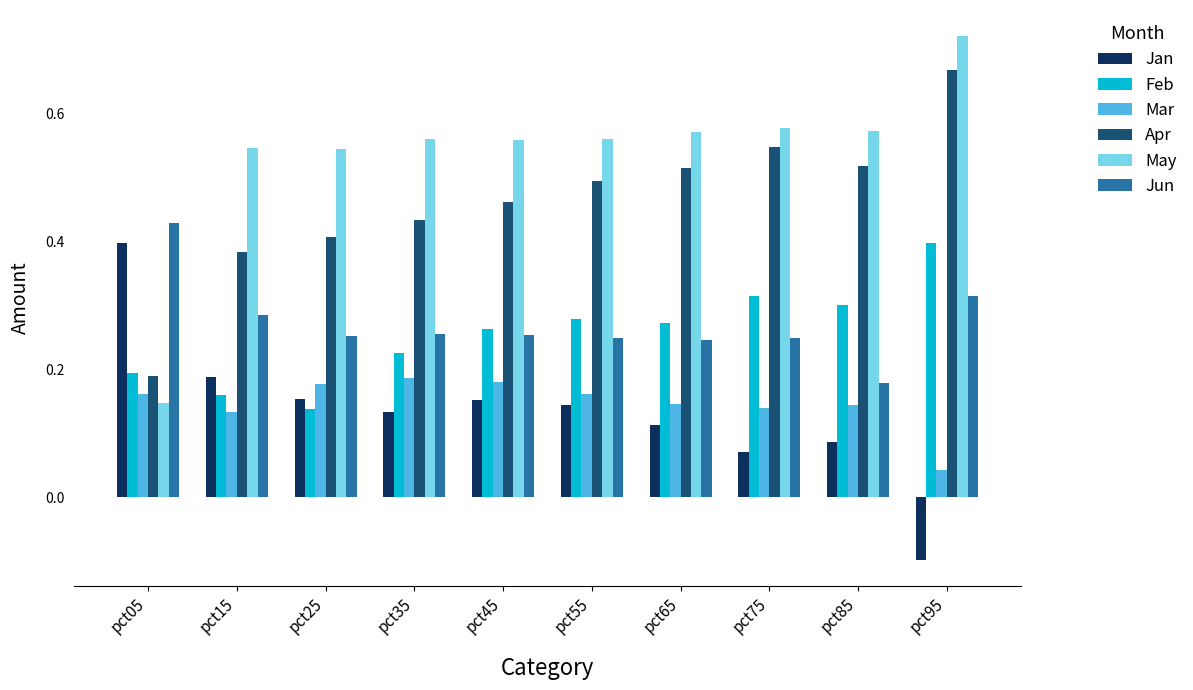

Which series has the widest spread of values?

May